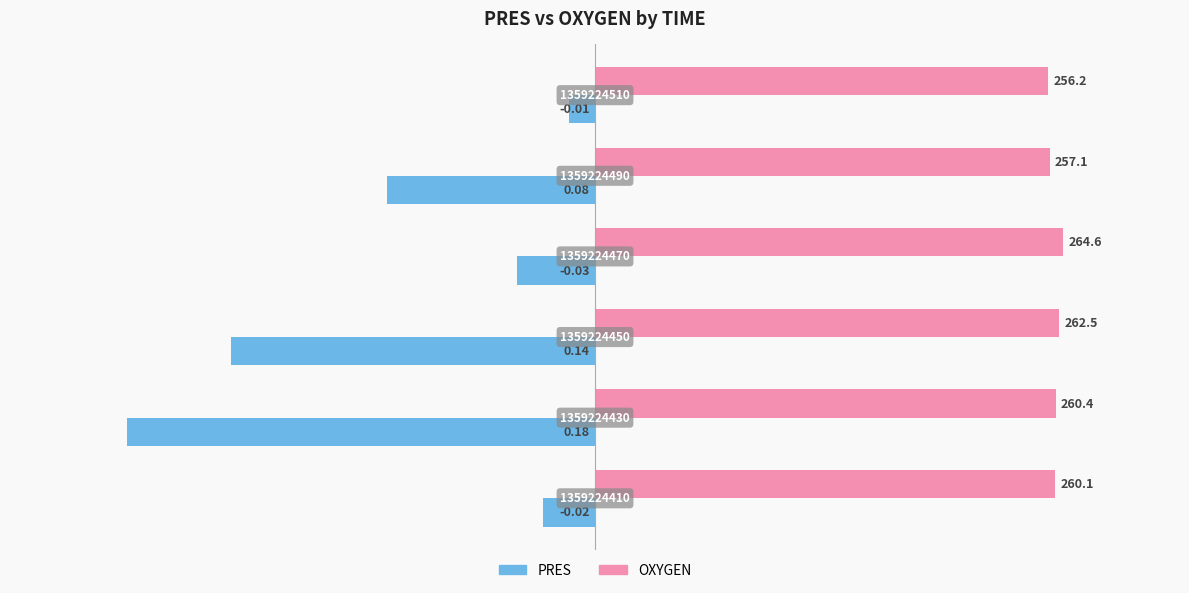

What are all the series names shown in the legend?

PRES, OXYGEN